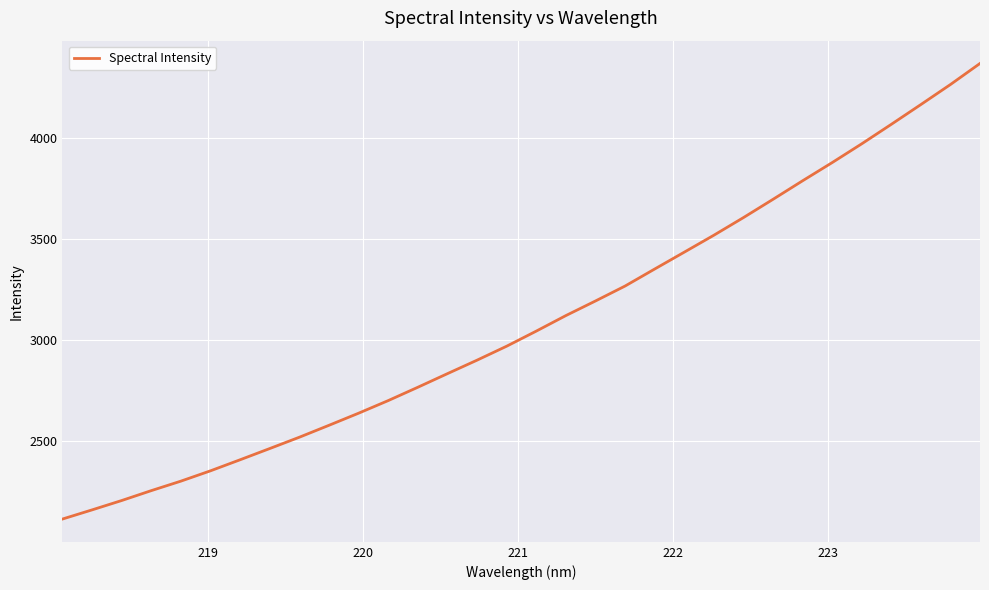

What is the maximum value shown in the chart?

4371.4